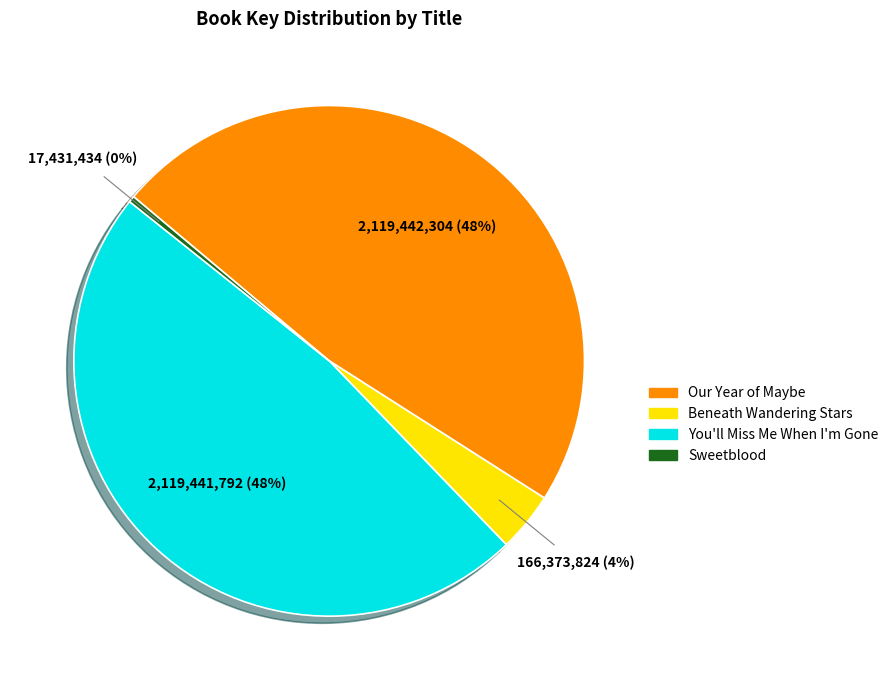

To the nearest percent, what is the average slice percentage?

25%